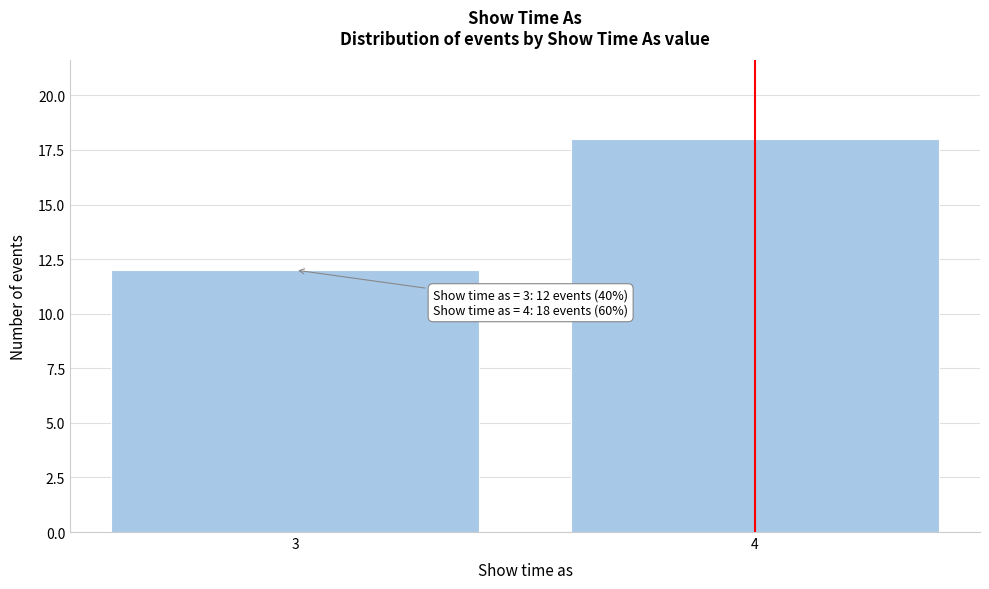

Reading right to left, what are all the values shown in this chart?

4=18	3=12